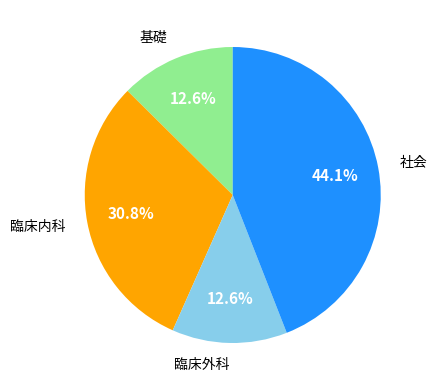

Does any single category account for the majority?

No